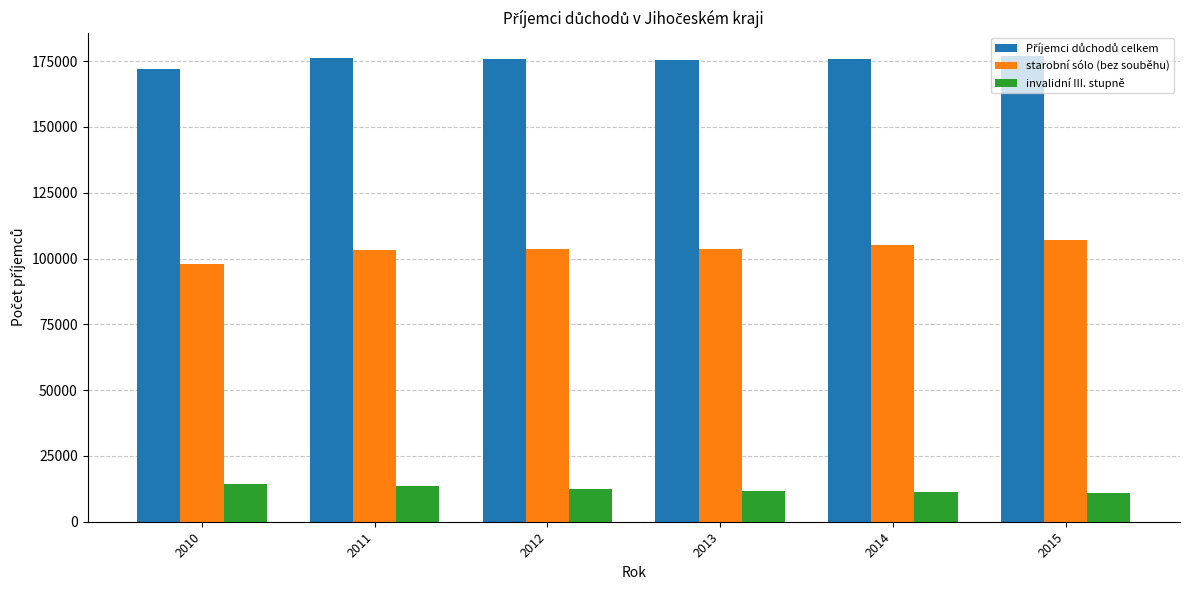

At how many categories does at least one series exceed 116152?

6